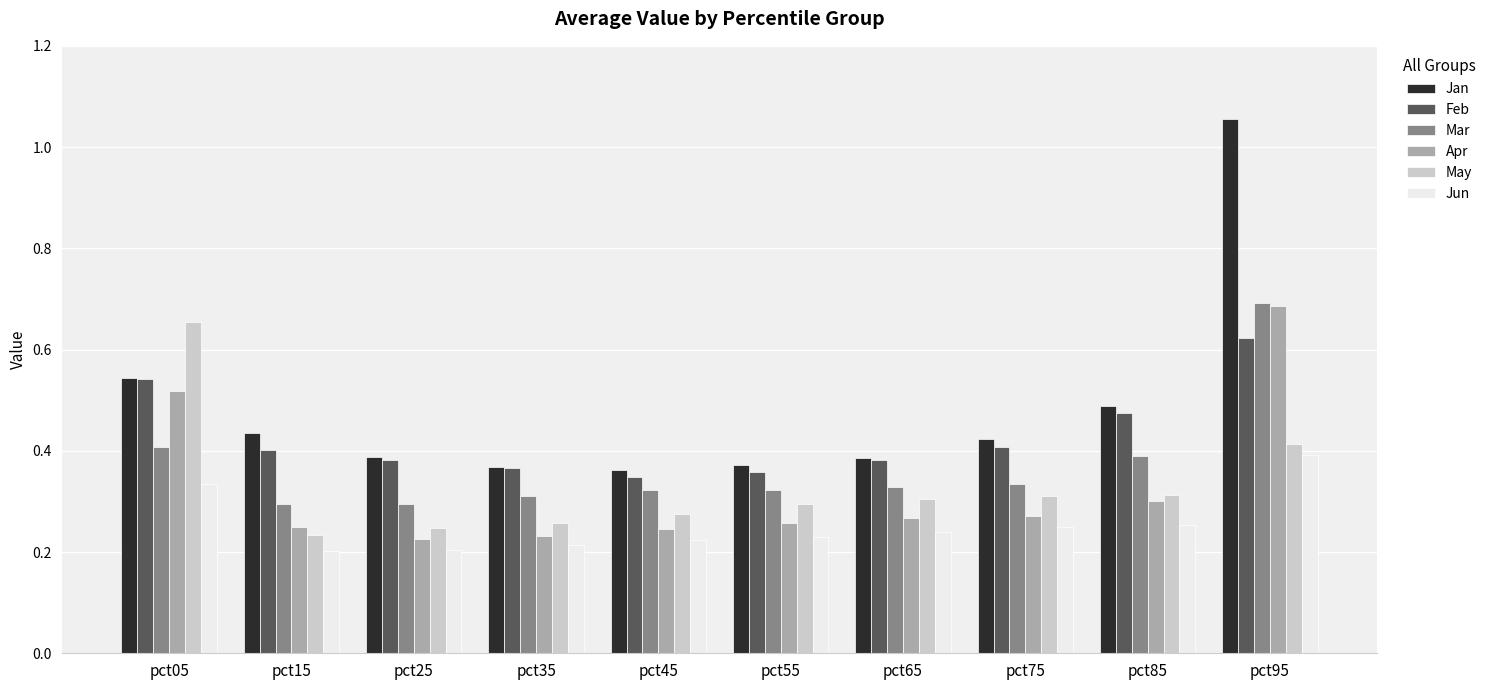

How many Apr values are between 0 and 1?

10